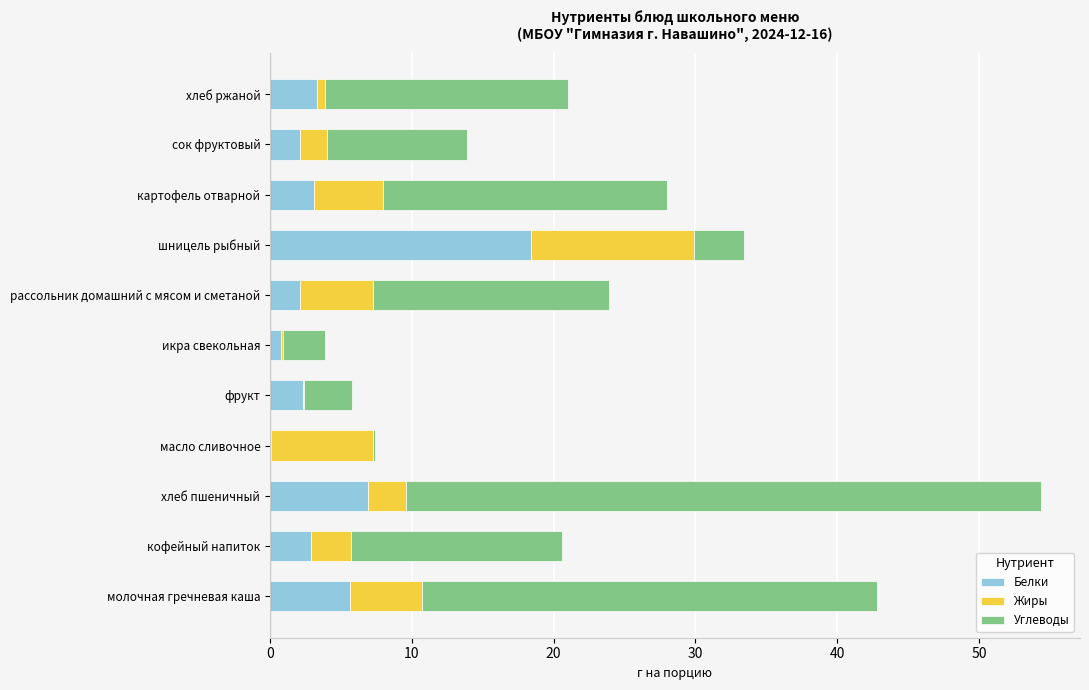

At which category is the sum across all series the highest?

хлеб пшеничный